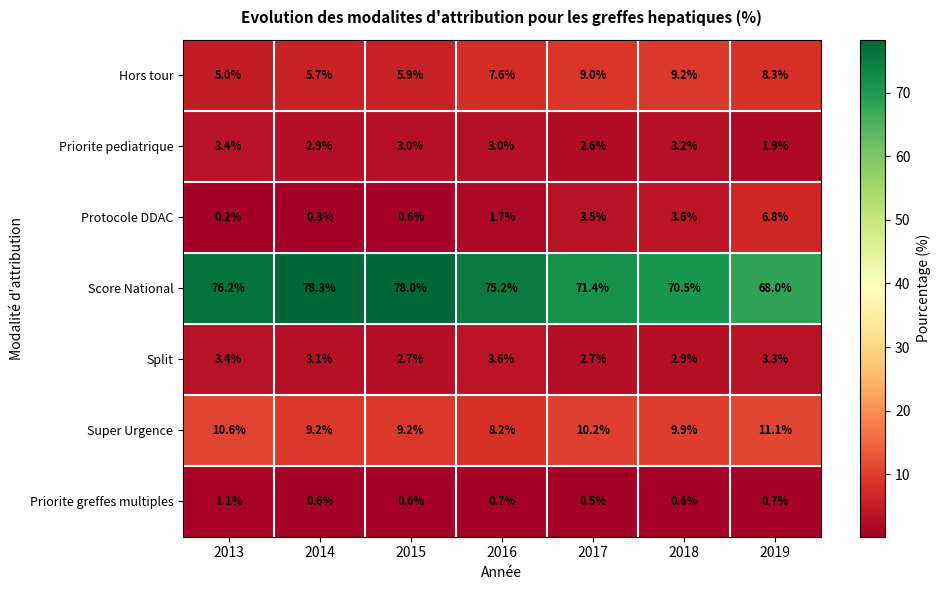

Is it true that Hors tour equals 14.6 at 2019?

False